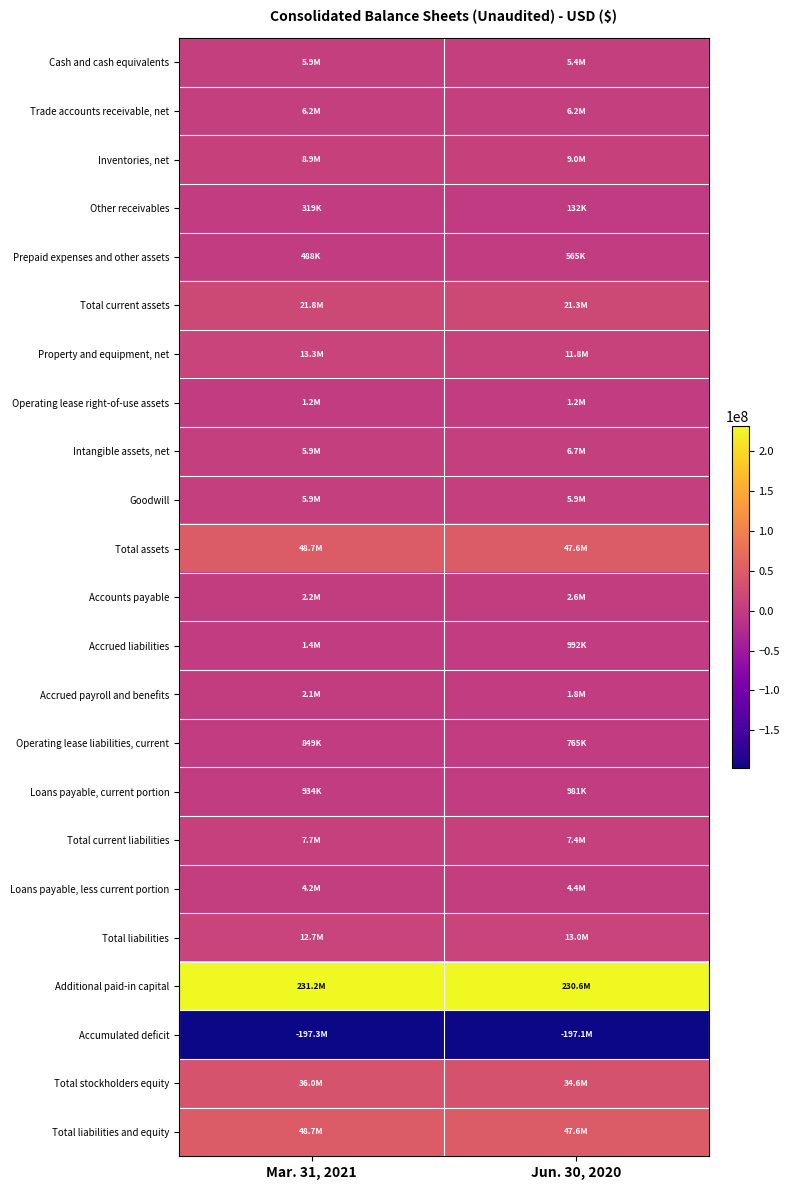

Between Mar. 31, 2021 and Jun. 30, 2020, which is larger?

Mar. 31, 2021